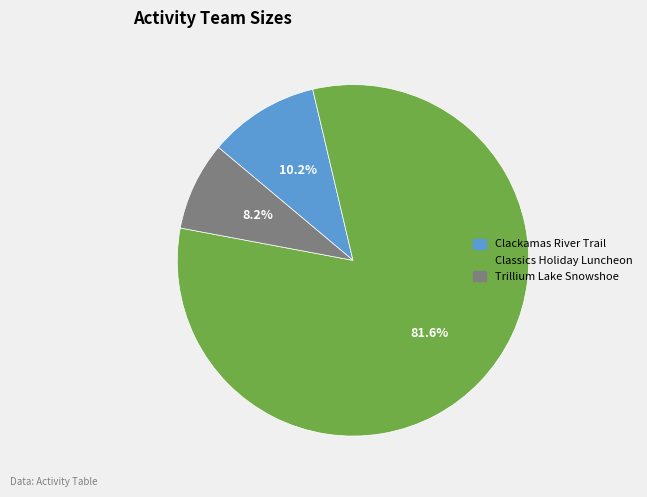

Is there any slice that represents more than half of the pie?

Yes